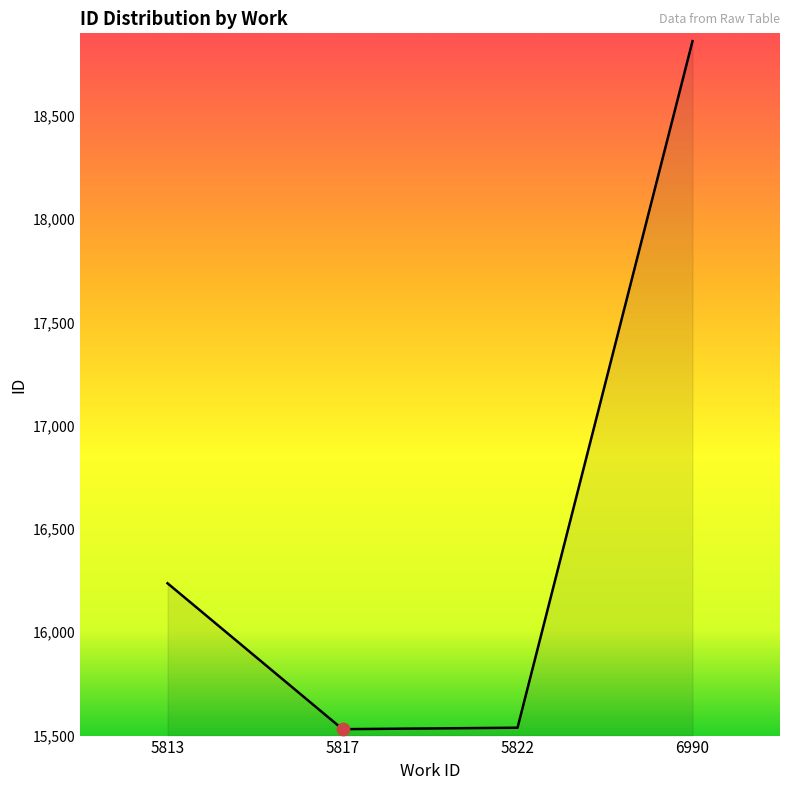

What is the change in value from 5813 to 6990?

+2624.3